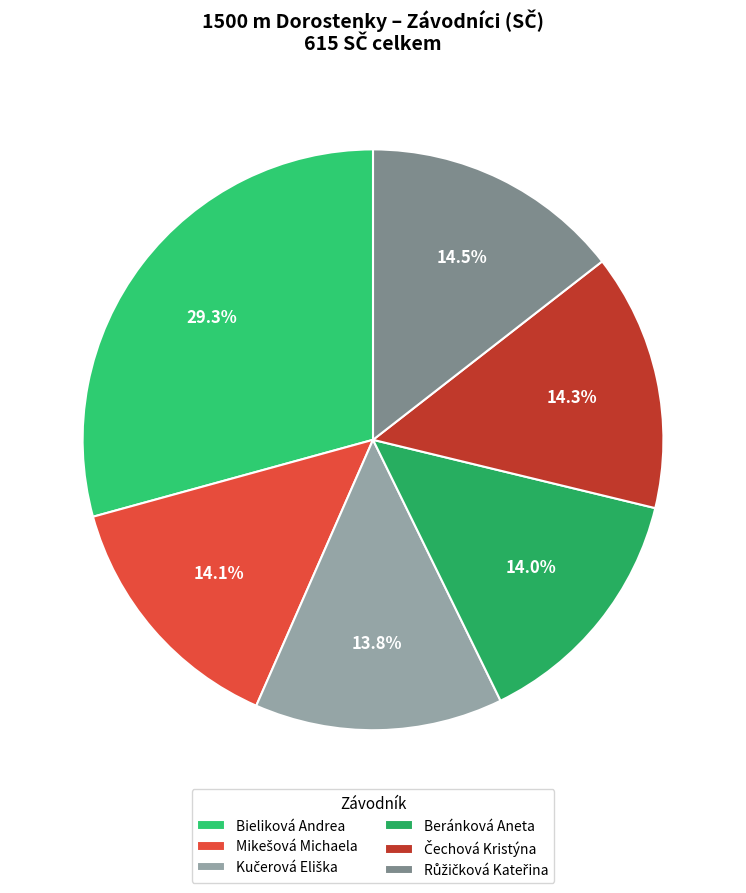

Approximately how many times larger is the value at Čechová Kristýna compared to Bieliková Andrea?

0.5